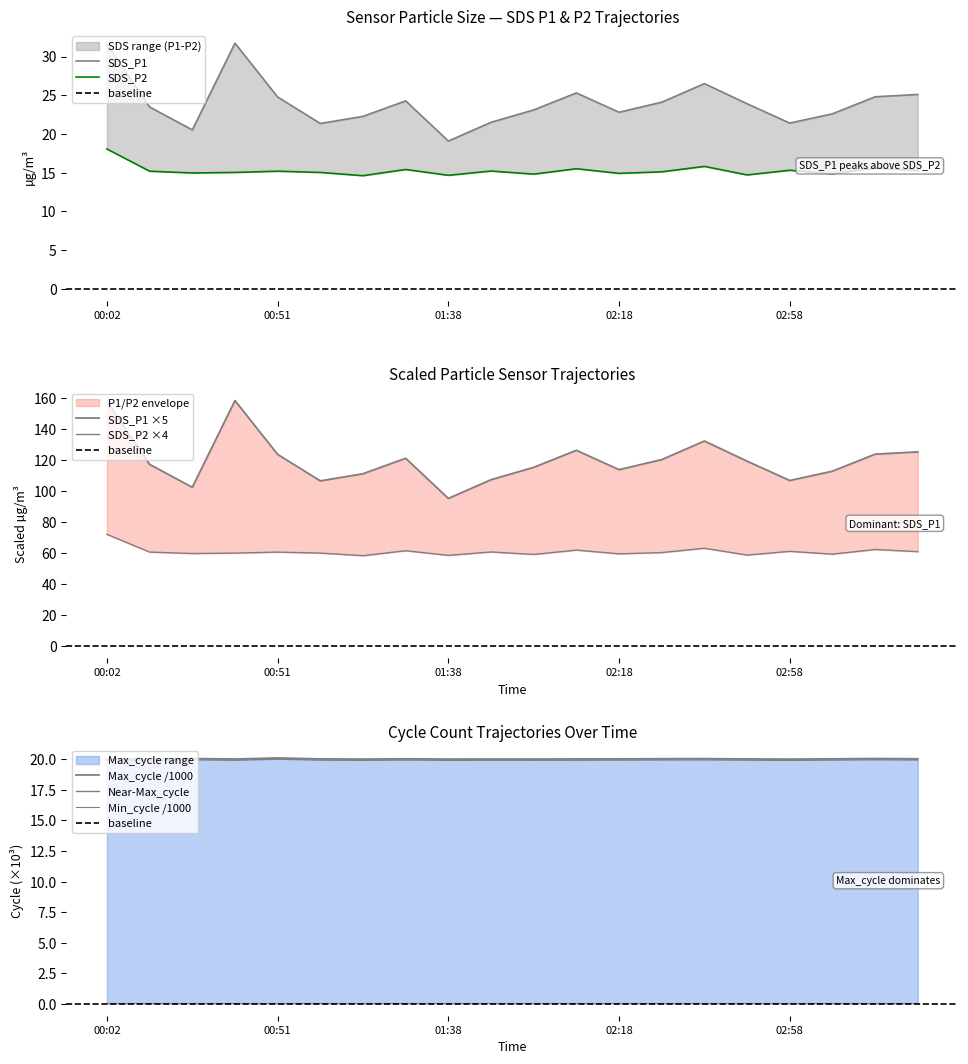

What is the value of the SDS_P2 point at the 3rd from the left?

14.9